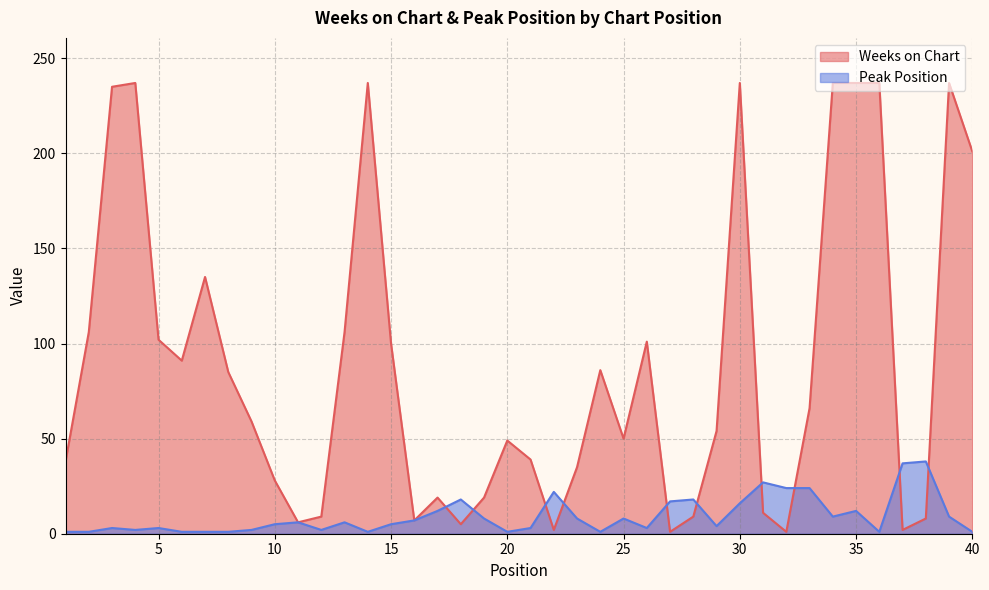

How many lines are shown in the chart?

2